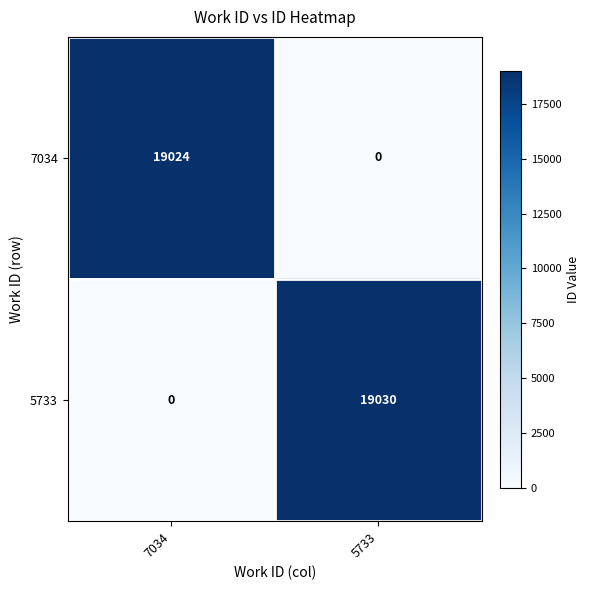

What is the spread (max minus min) of values at 7034?

19024